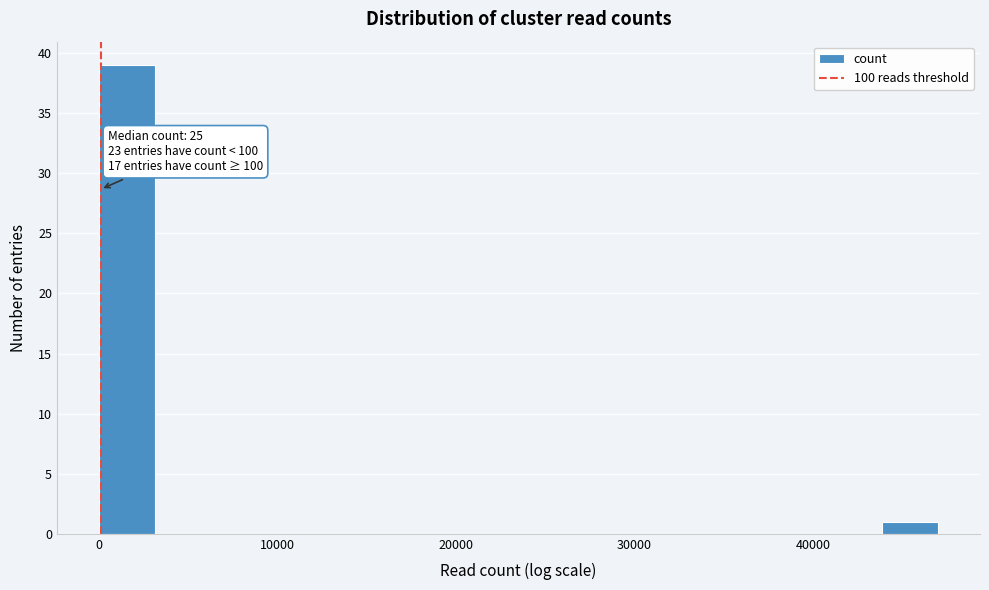

Read against the x-axis, roughly where is the centre of the tallest bar?

2000